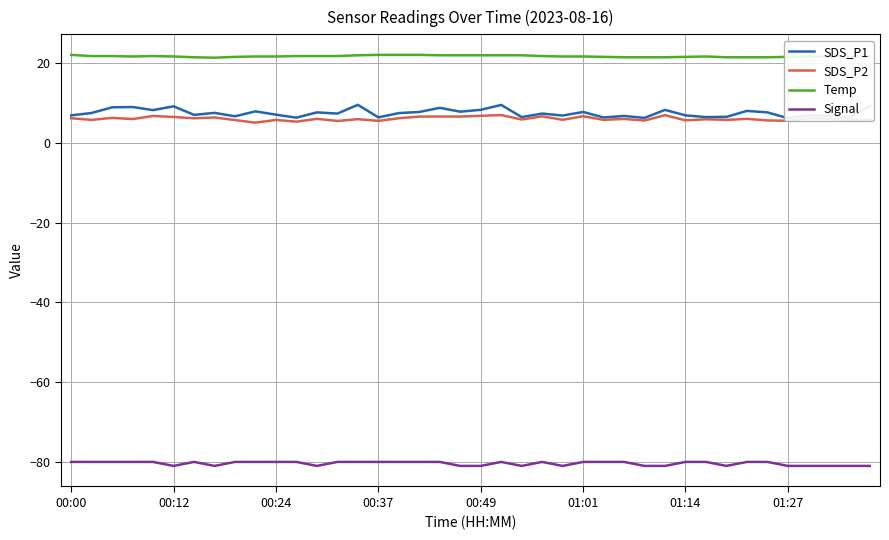

What is the value of the Temp point at the 18th from the left?

22.1